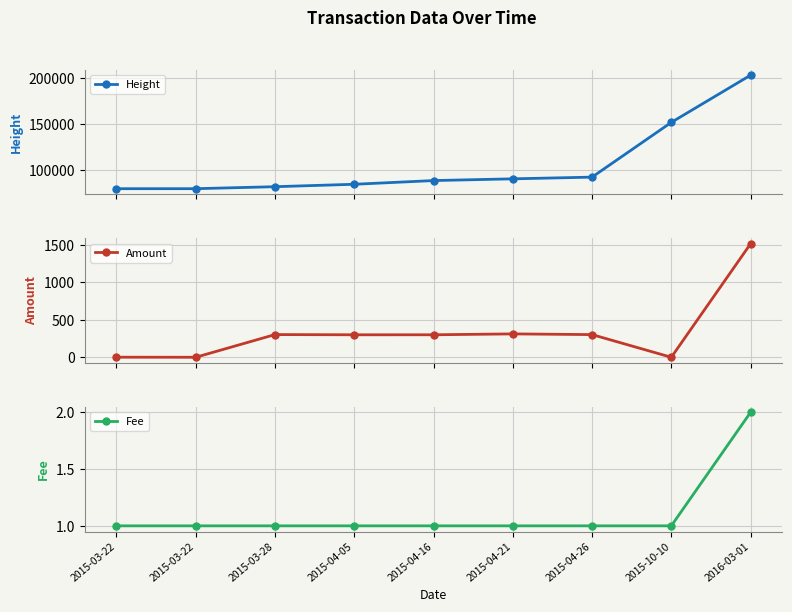

What is the value of the Amount point at the 7th from the left?

302.5